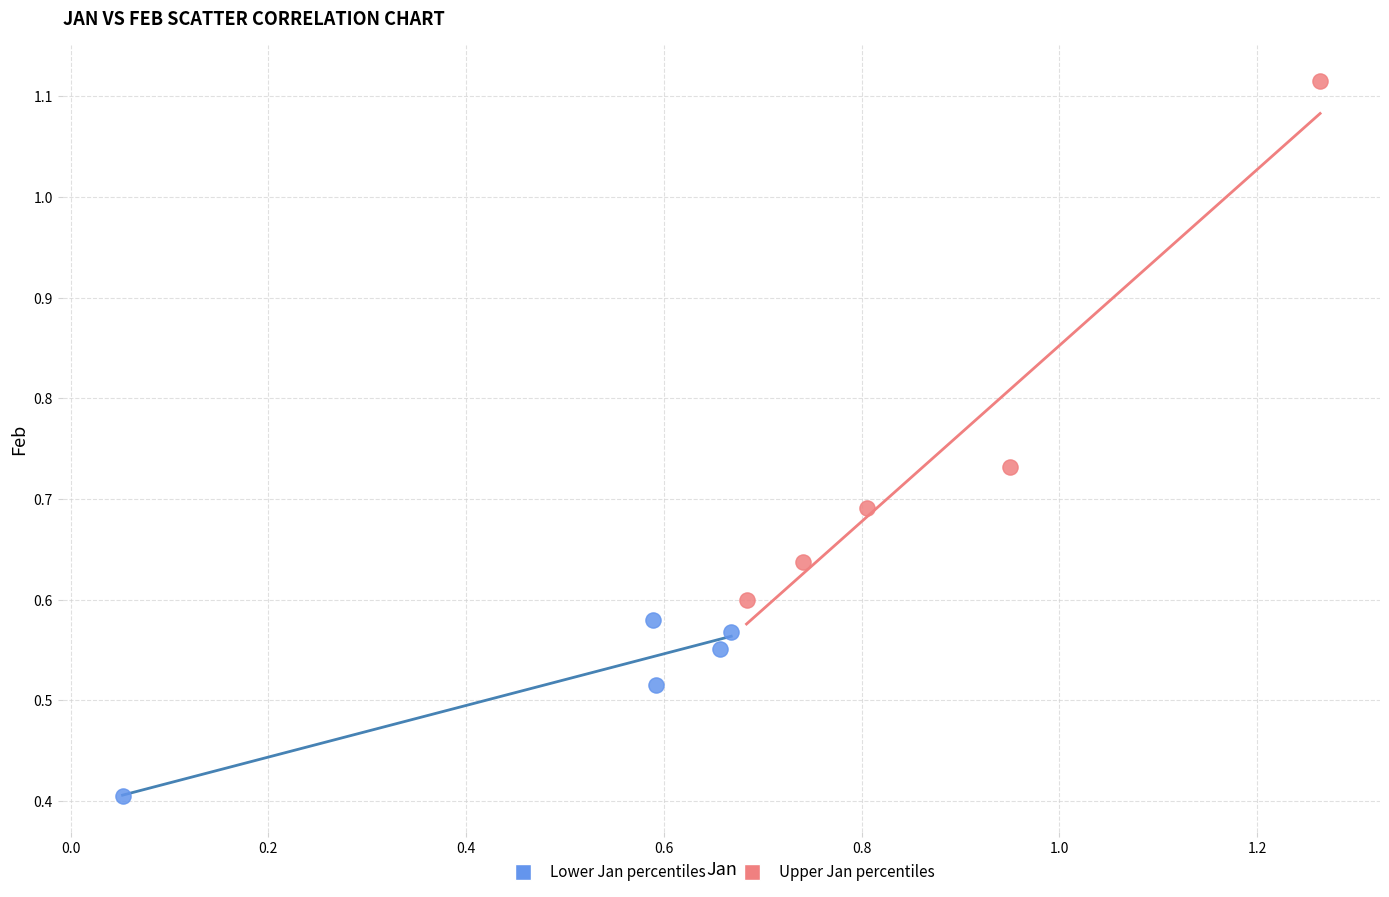

Which series contains the lowest Y value?

Lower Jan percentiles